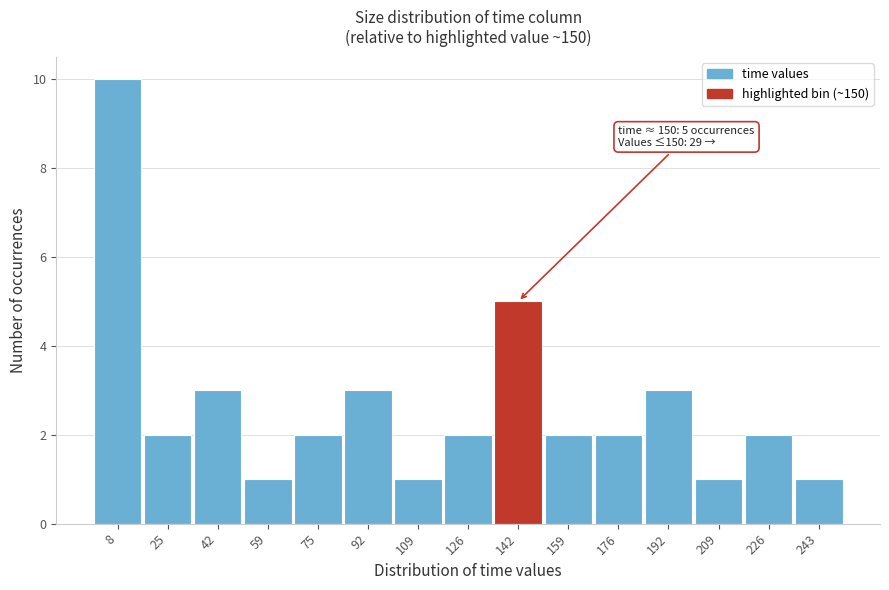

Over which range of the x-axis is the bar tallest?

0 to 16